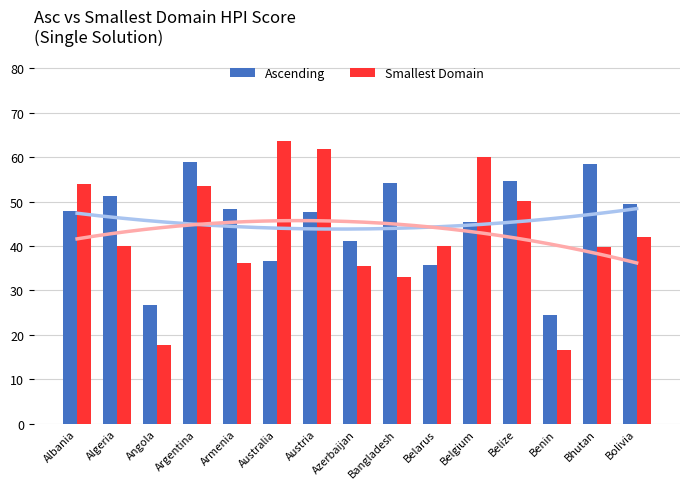

What is the label of the 8th bar from the left?

Azerbaijan